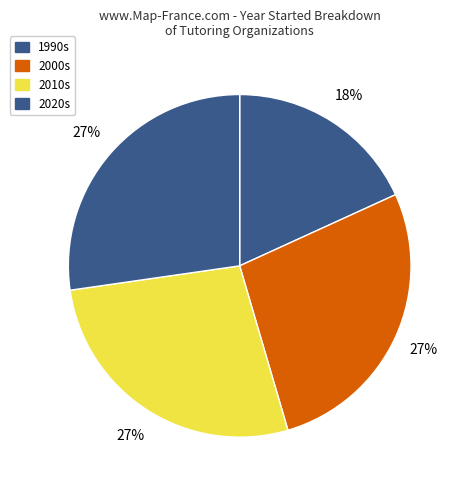

How many segments does this pie chart have?

4